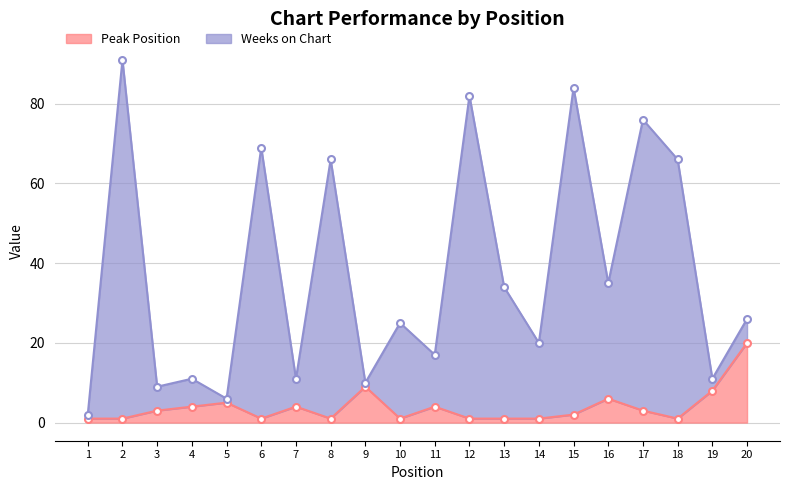

True or false: Weeks on Chart and Peak Position cross at least once.

False